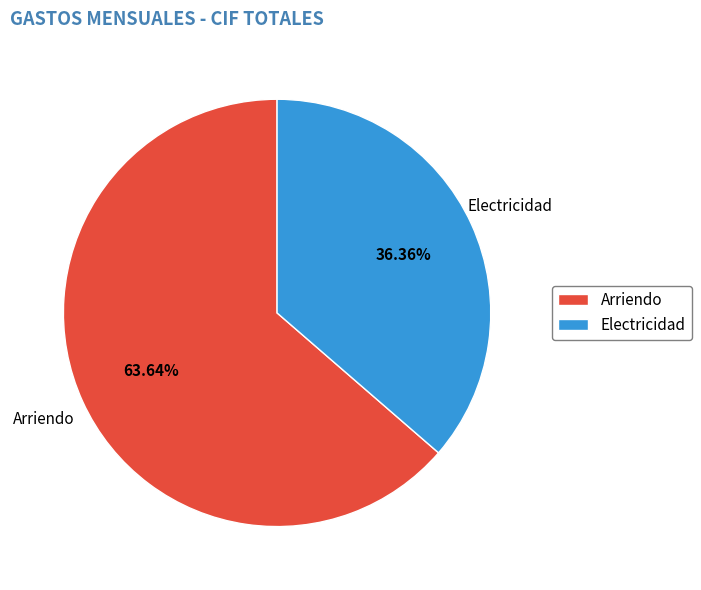

Is it true that Electricidad is 36% of the pie?

True